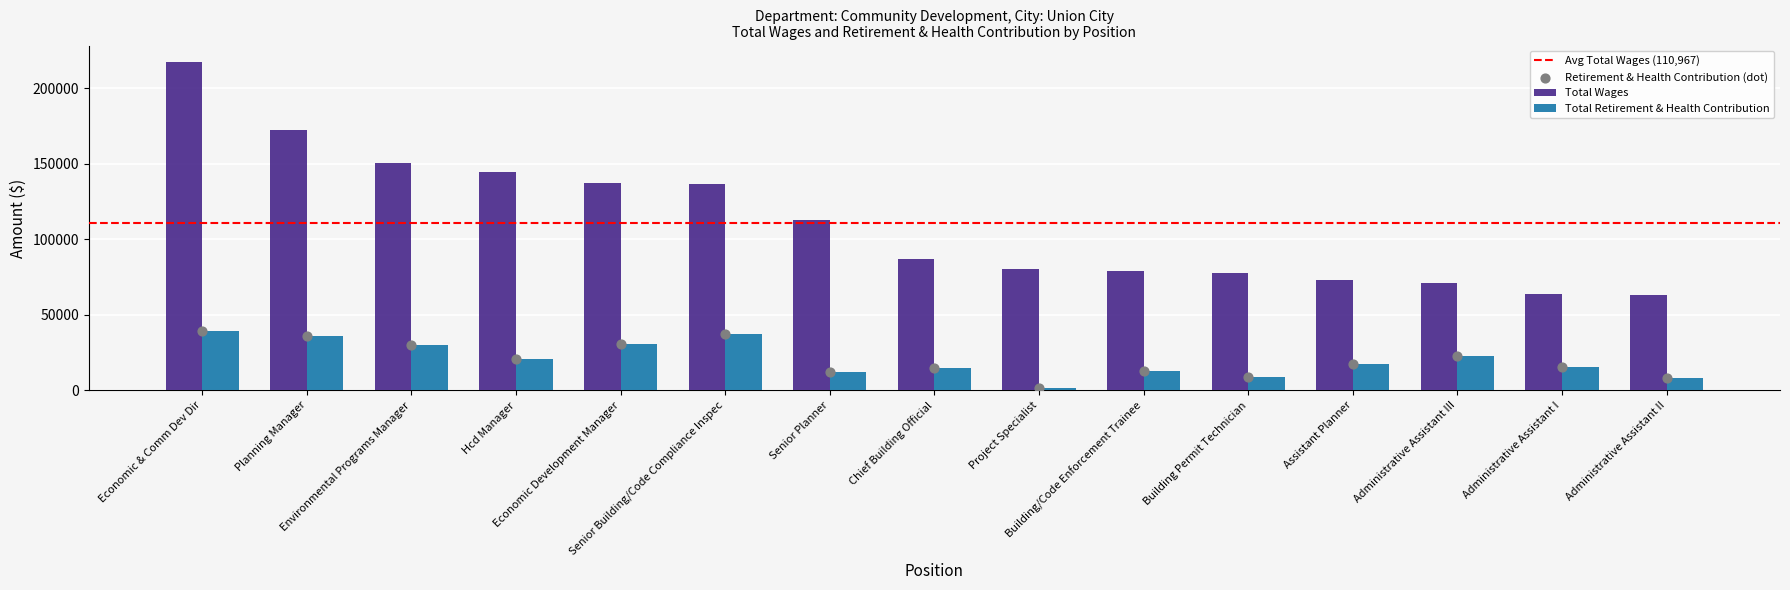

At how many categories does at least one series exceed 114131?

6